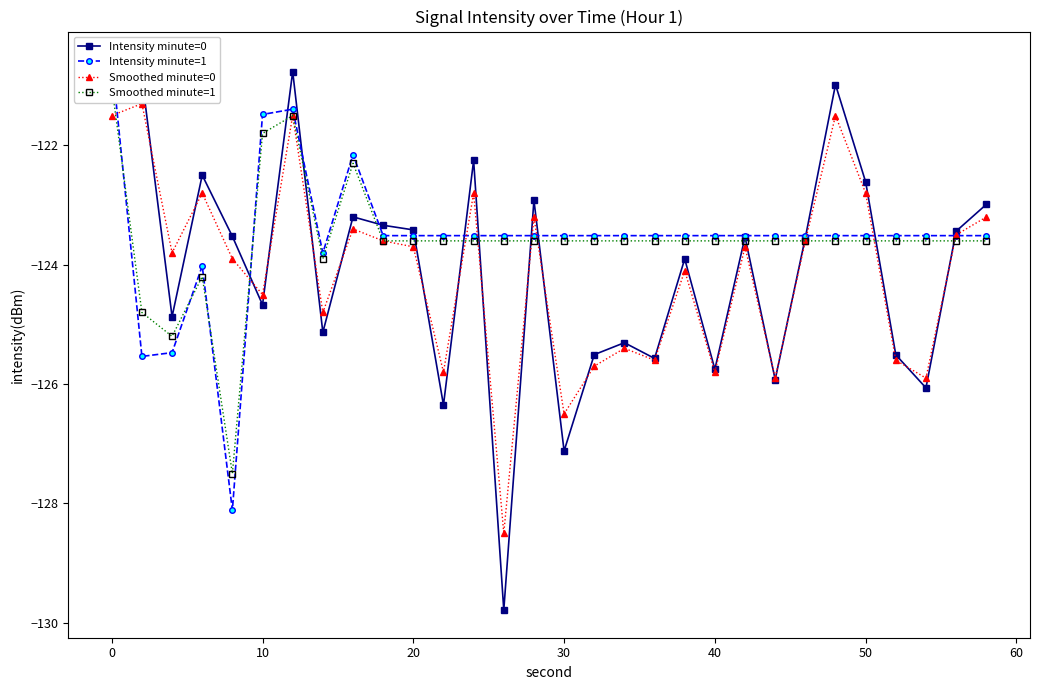

True or false: Intensity minute=0 has more than 2 points higher than both neighbors.

True